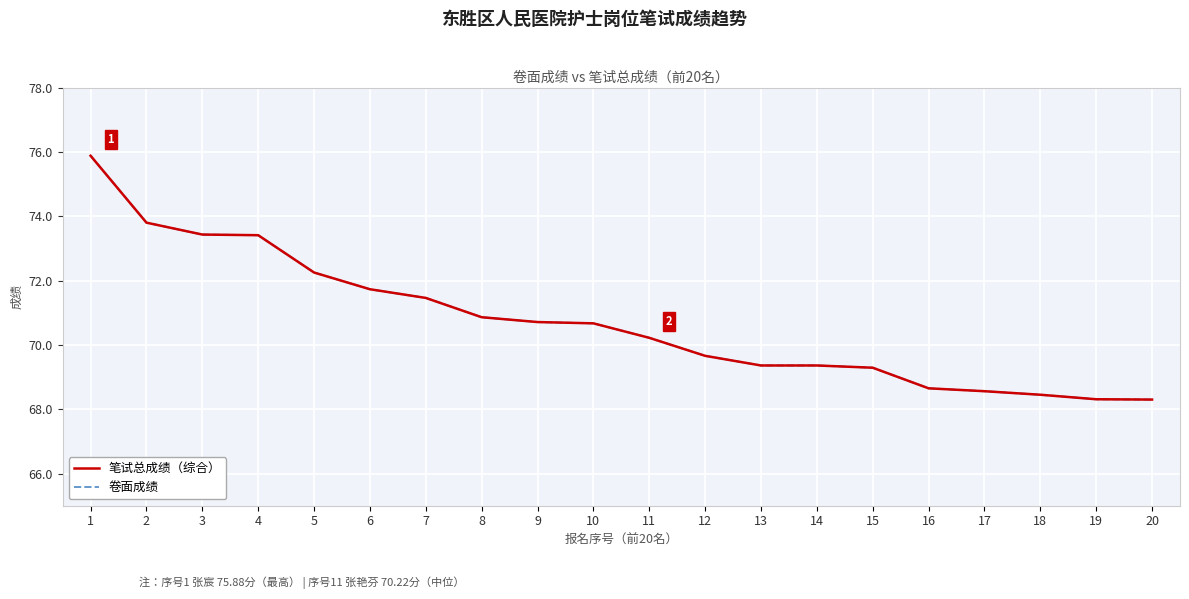

True or false: 卷面成绩 and 笔试总成绩（综合） intersect in this chart.

False